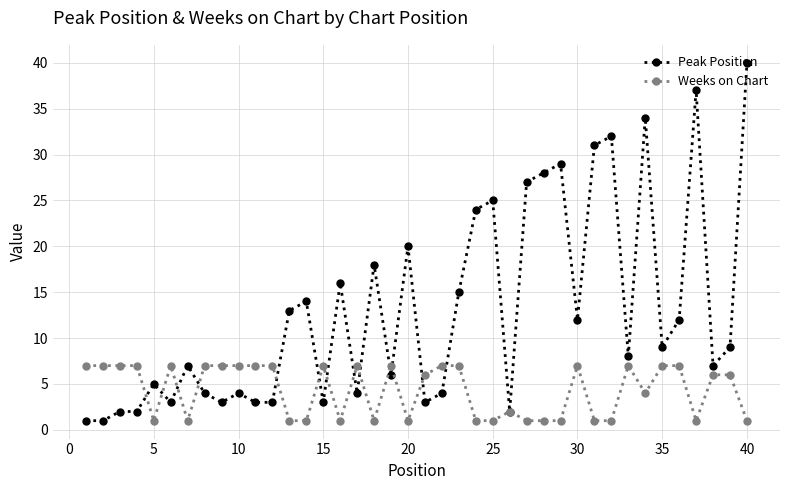

What is the maximum value for Peak Position?

40